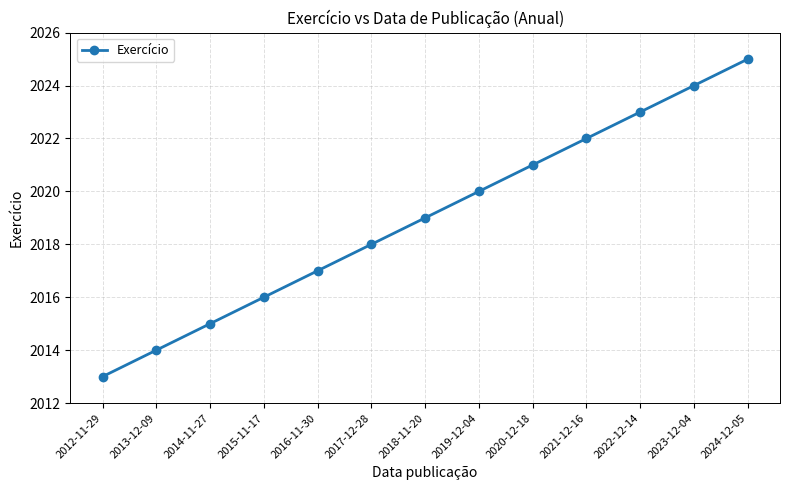

Approximately how many times larger is the value at 2024-12-05 compared to 2014-11-27?

1.0